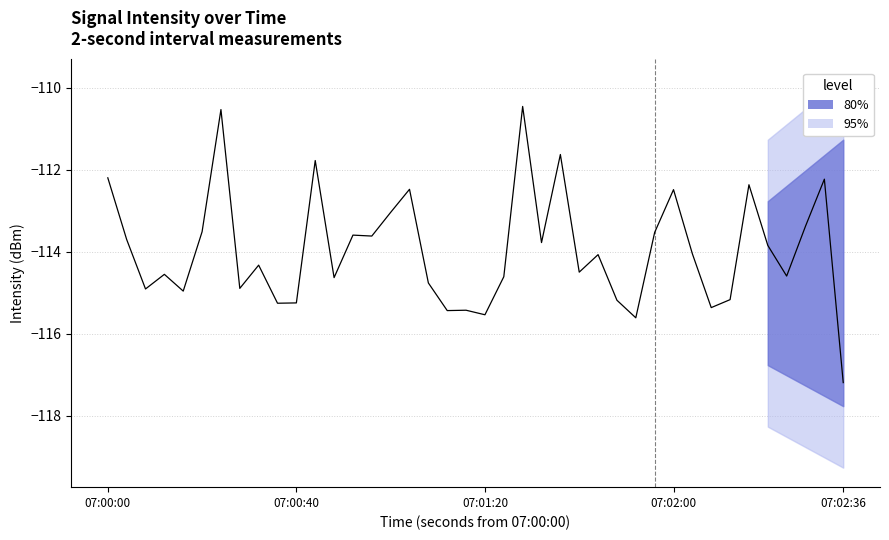

Reading right to left, what are all the values shown in this chart?

-117.2	-112.2	-113.4	-114.6	-113.9	-112.4	-115.2	-115.4	-114.1	-112.5	-113.5	-115.6	-115.2	-114.1	-114.5	-111.6	-113.8	-110.5	-114.6	-115.5	-115.4	-115.4	-114.8	-112.5	-113.0	-113.6	-113.6	-114.6	-111.8	-115.3	-115.3	-114.3	-114.9	-110.5	-113.5	-115.0	-114.6	-114.9	-113.7	-112.2